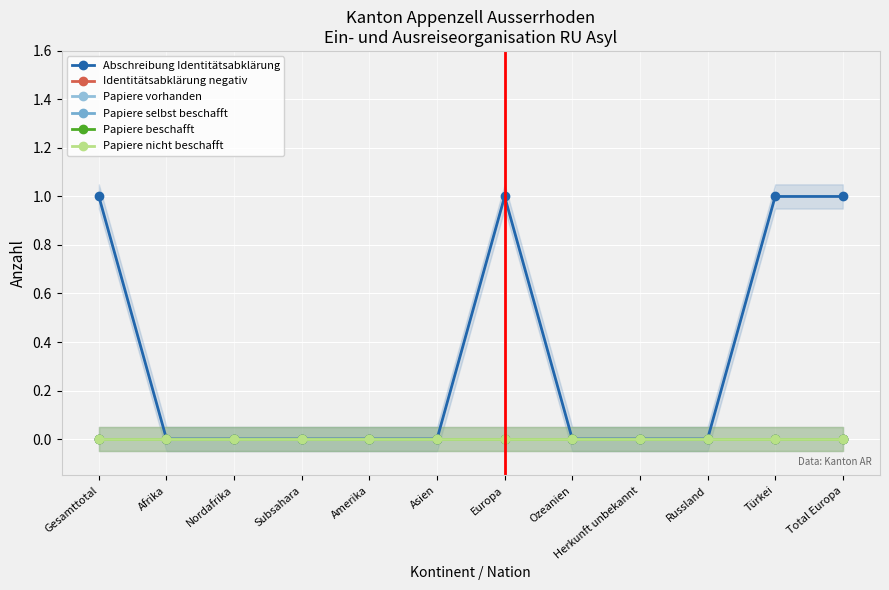

What is the label of the 9th point from the right?

Subsahara